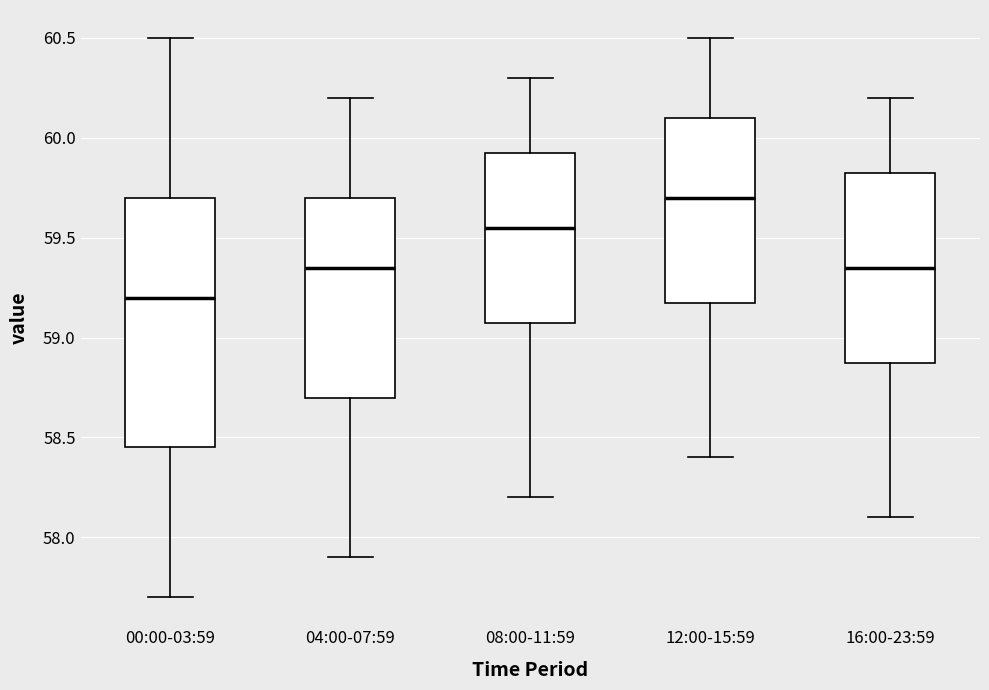

Reading left to right, read every box against the y-axis: the position of its median line, the range the box covers, and the ends of its whiskers. The values are not printed on the chart, so give them approximately, as read against the axis.

00:00-03:59: median 59.20, box 58.45 to 59.70, whiskers 57.70 to 60.50
04:00-07:59: median 59.35, box 58.70 to 59.70, whiskers 57.90 to 60.20
08:00-11:59: median 59.55, box 59.10 to 59.95, whiskers 58.20 to 60.30
12:00-15:59: median 59.70, box 59.20 to 60.10, whiskers 58.40 to 60.50
16:00-23:59: median 59.35, box 58.90 to 59.85, whiskers 58.10 to 60.20